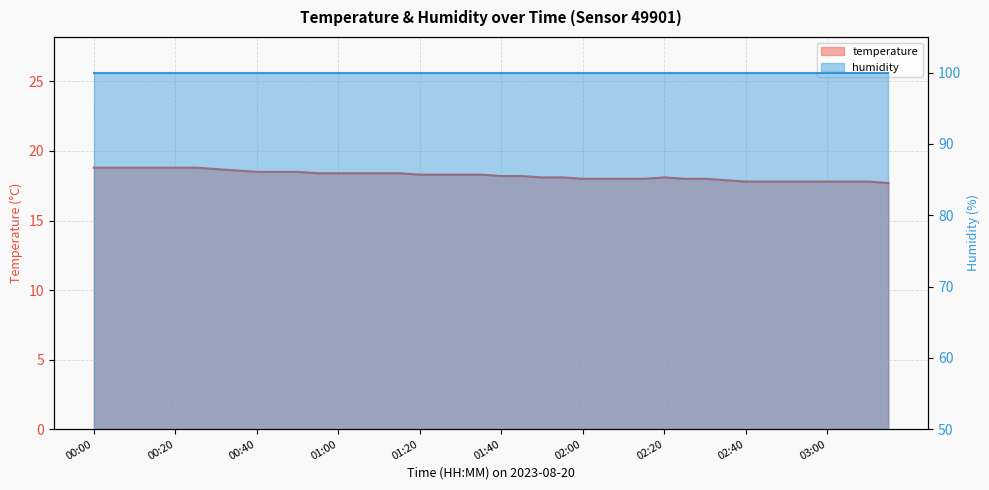

What is the value of the 33rd point from the left?

17.8